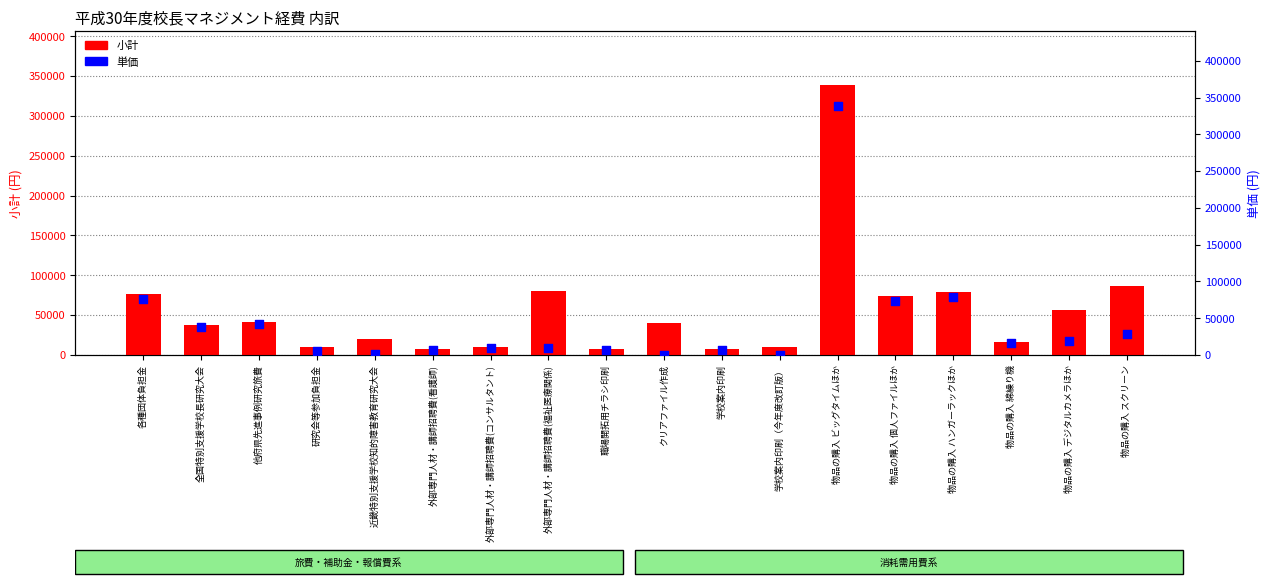

At which category is the sum across all series the highest?

物品の購入 ビッグタイムほか